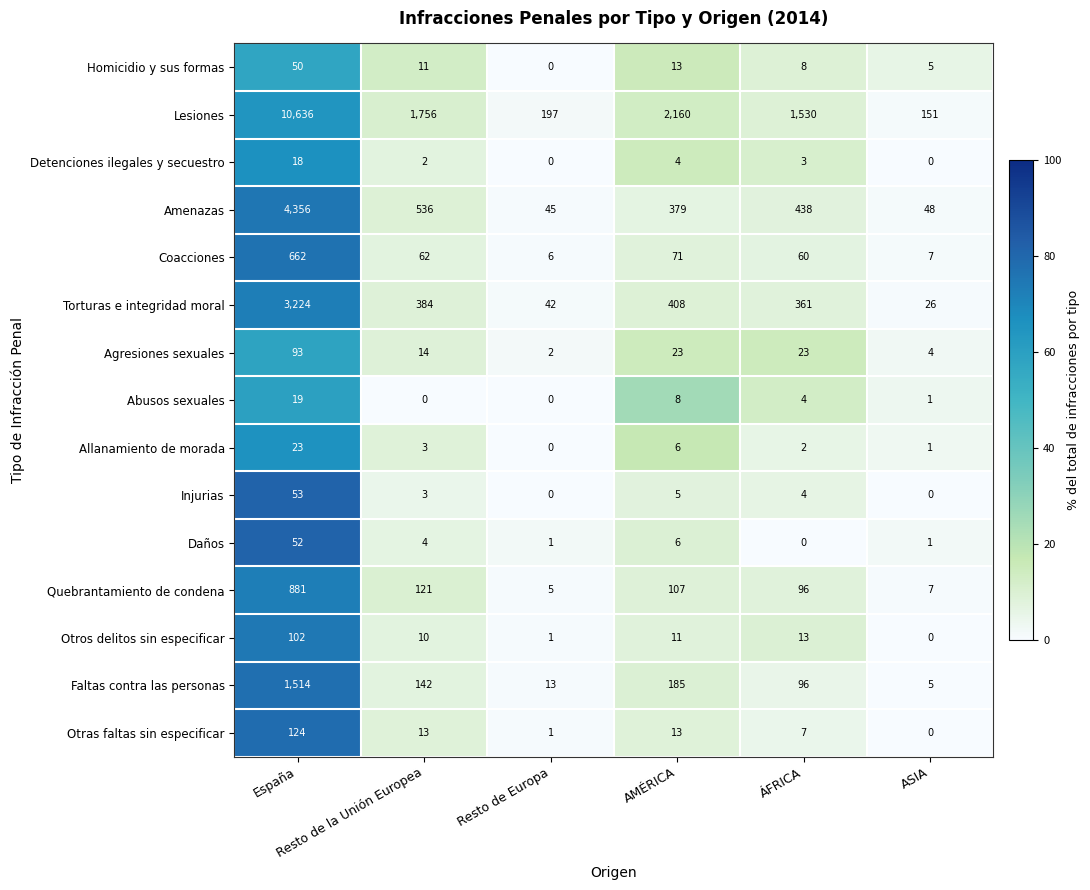

Between España and AMÉRICA, which series saw the biggest shift?

Lesiones